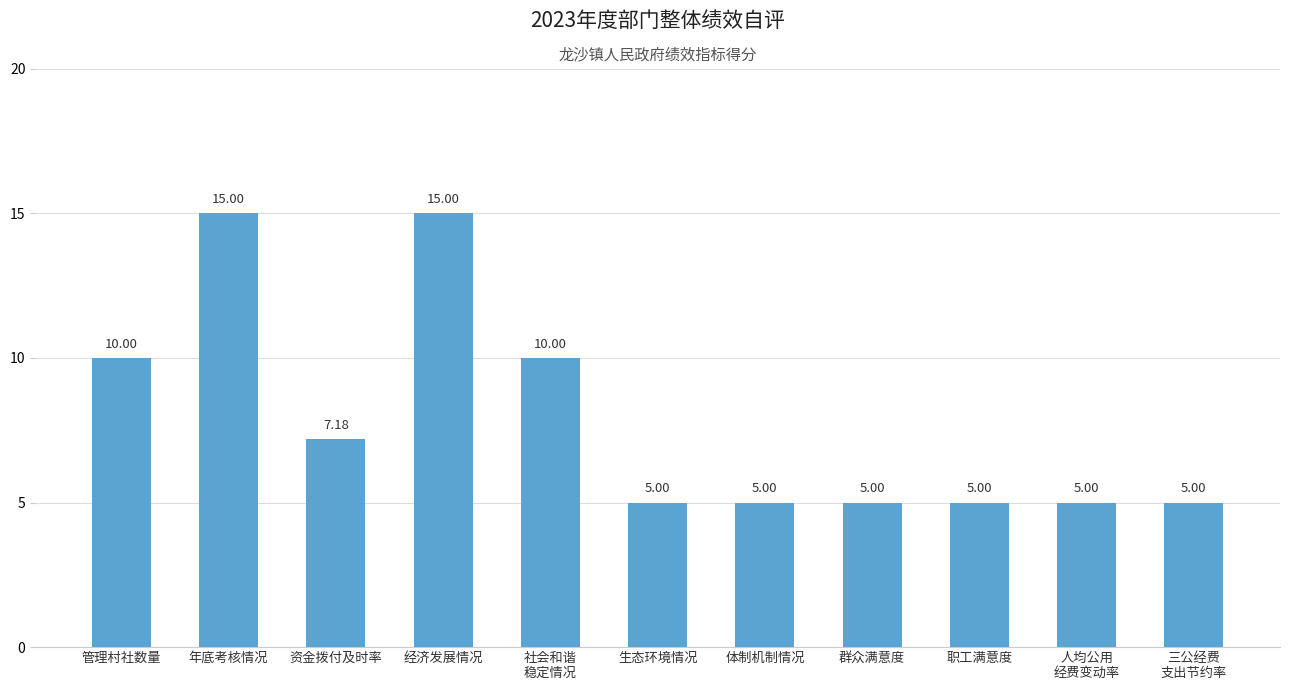

Count the values in the range 5 to 10.

9